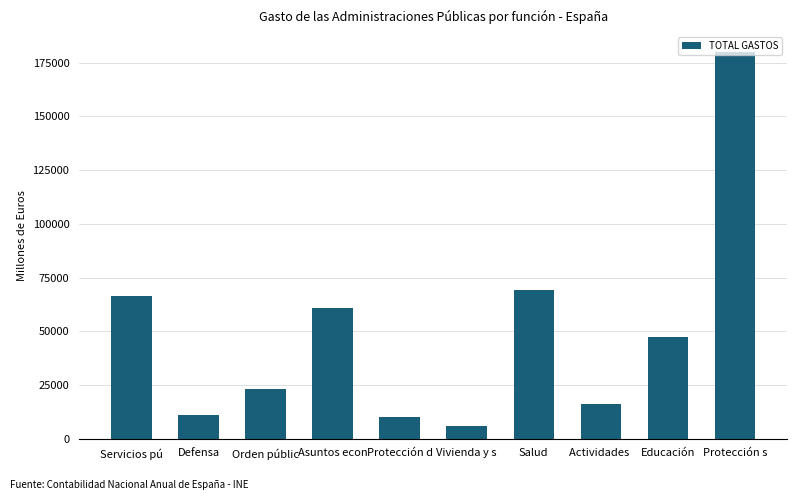

True or false: the data shows 35855 at Orden públic.

False